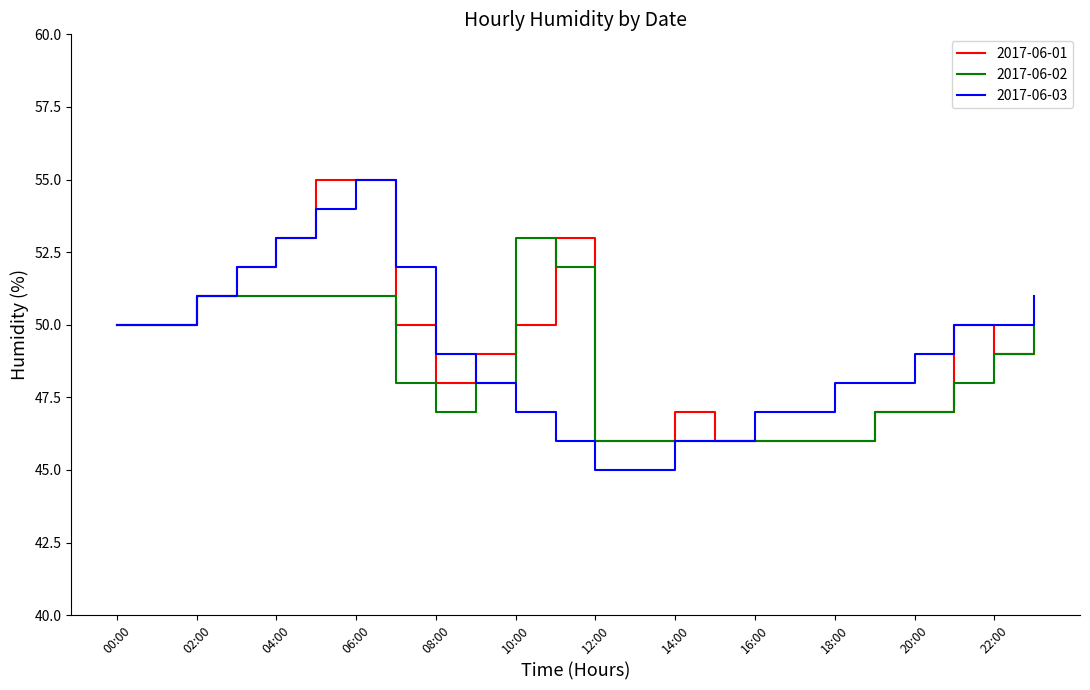

What is the smallest value displayed?

45